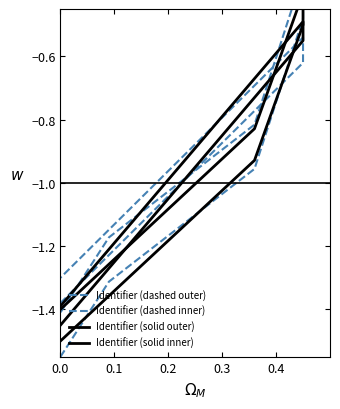

Reading right to left, extract all data points from this chart.

Identifier (dashed outer): -1.4	-1.2	-1.1	-0.9	-0.8	-0.3	-0.5	-1.0	-1.1	-1.2	-1.3	-1.6
Identifier (dashed inner): -1.3	-1.1	-1.0	-0.8	-0.7	-0.5	-0.6	-0.8	-0.9	-1.1	-1.2	-1.4
Identifier (solid outer): -1.4	-1.3	-1.1	-1.0	-0.8	-0.4	-0.5	-0.9	-1.1	-1.2	-1.4	-1.5
Identifier (solid inner): -1.4	-1.2	-1.0	-0.9	-0.7	-0.5	-0.6	-0.7	-0.9	-1.1	-1.3	-1.4